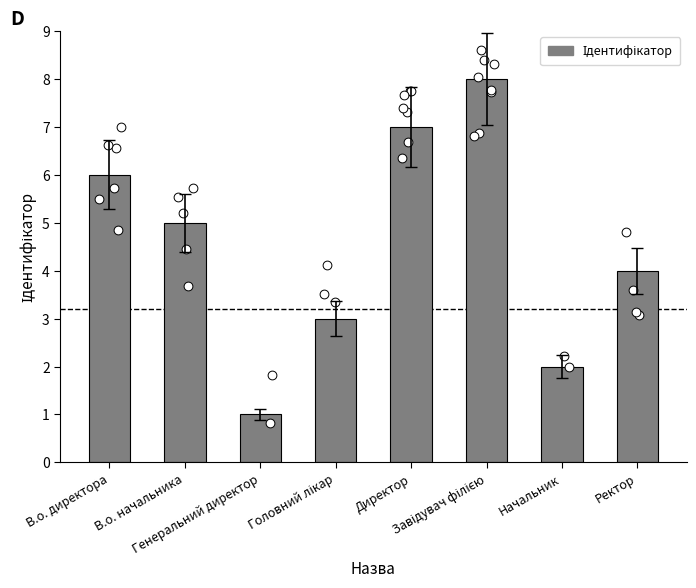

What is the change in value from Генеральний директор to Завідувач філією?

+7